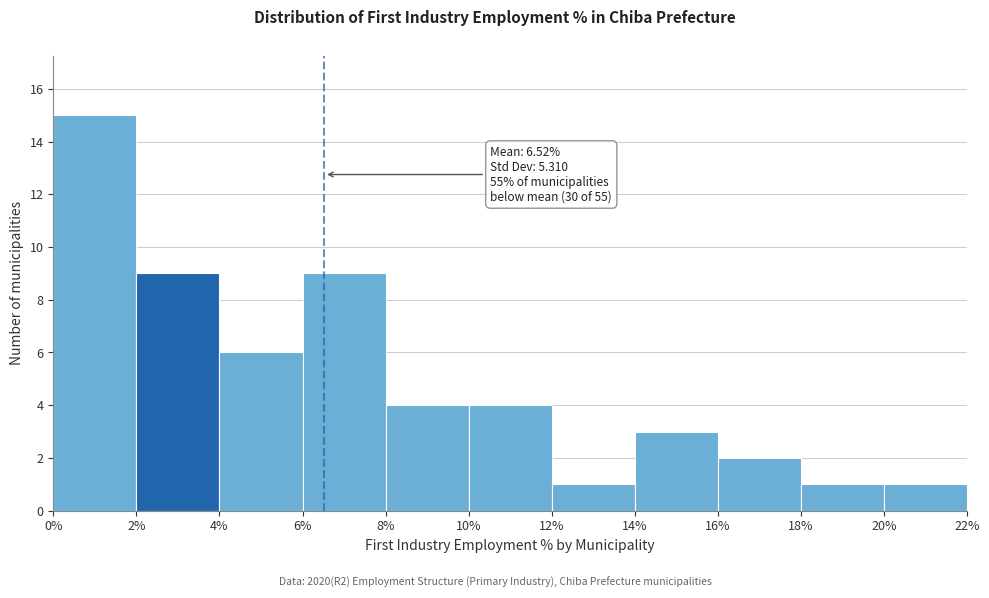

Over which range of the x-axis is the bar tallest?

0% to 2%